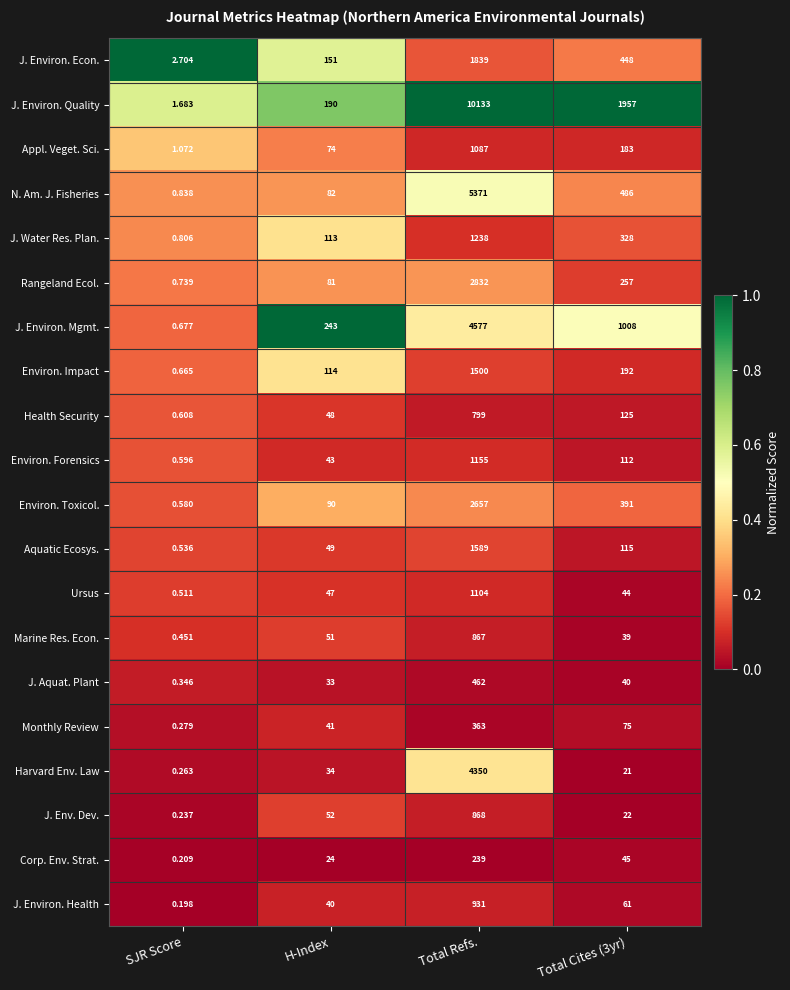

At which label does Monthly Review reach its minimum?

SJR Score